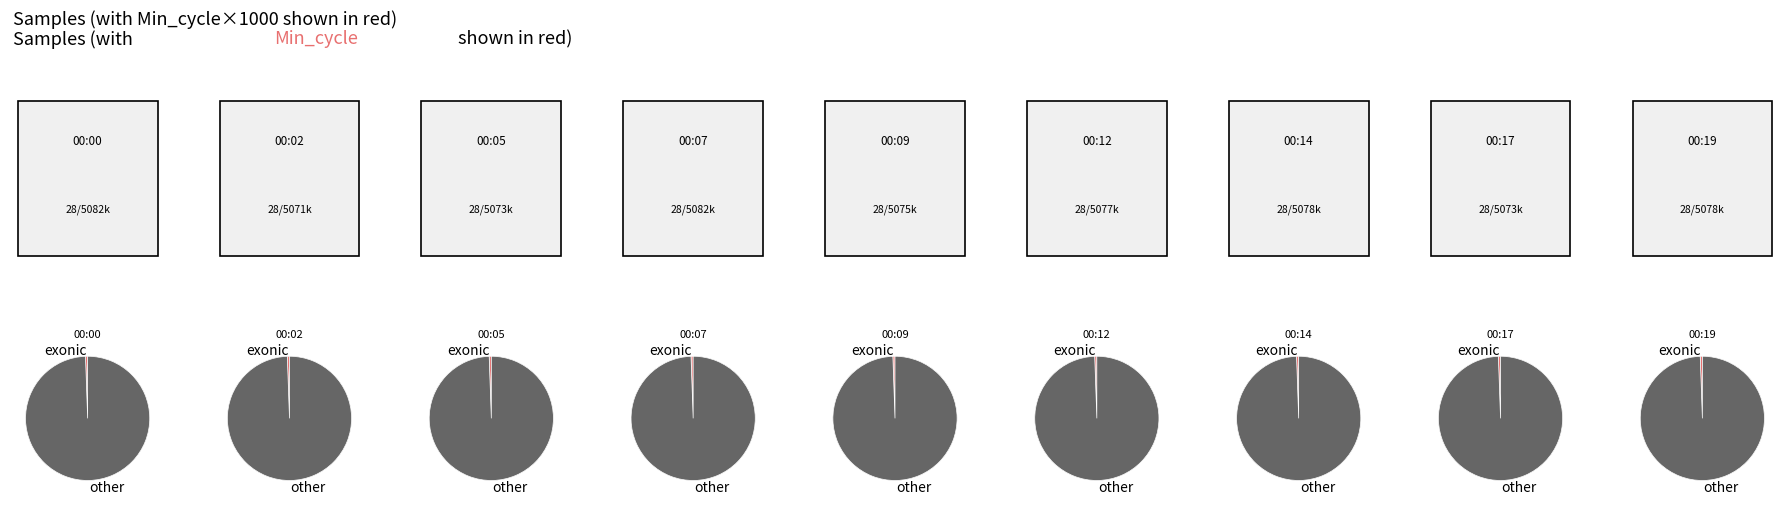

Combined, do 00:09 and 00:07 account for over 50%?

No